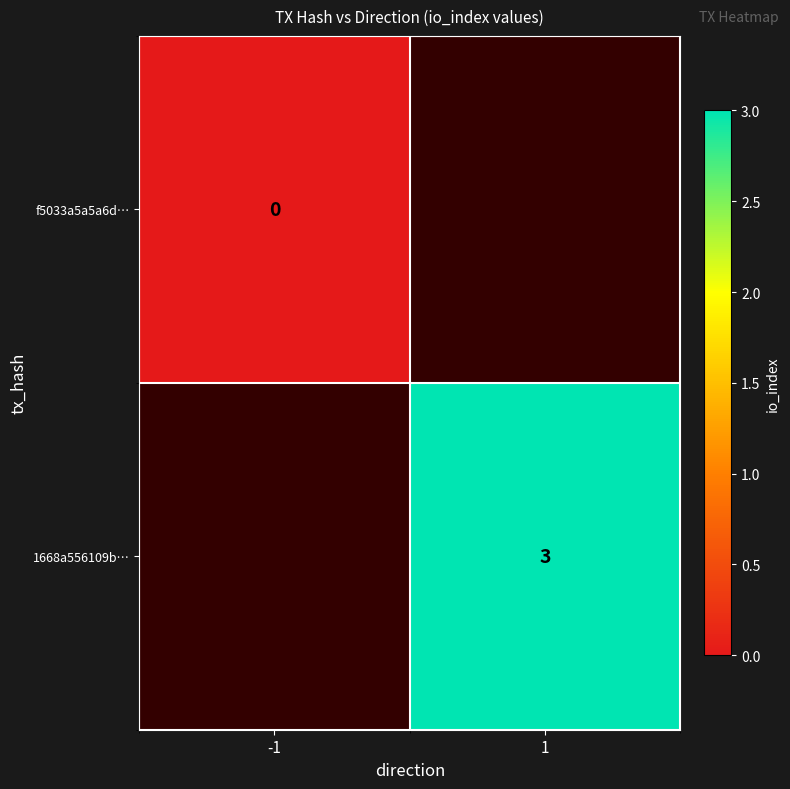

Count the number of categories in the chart.

2